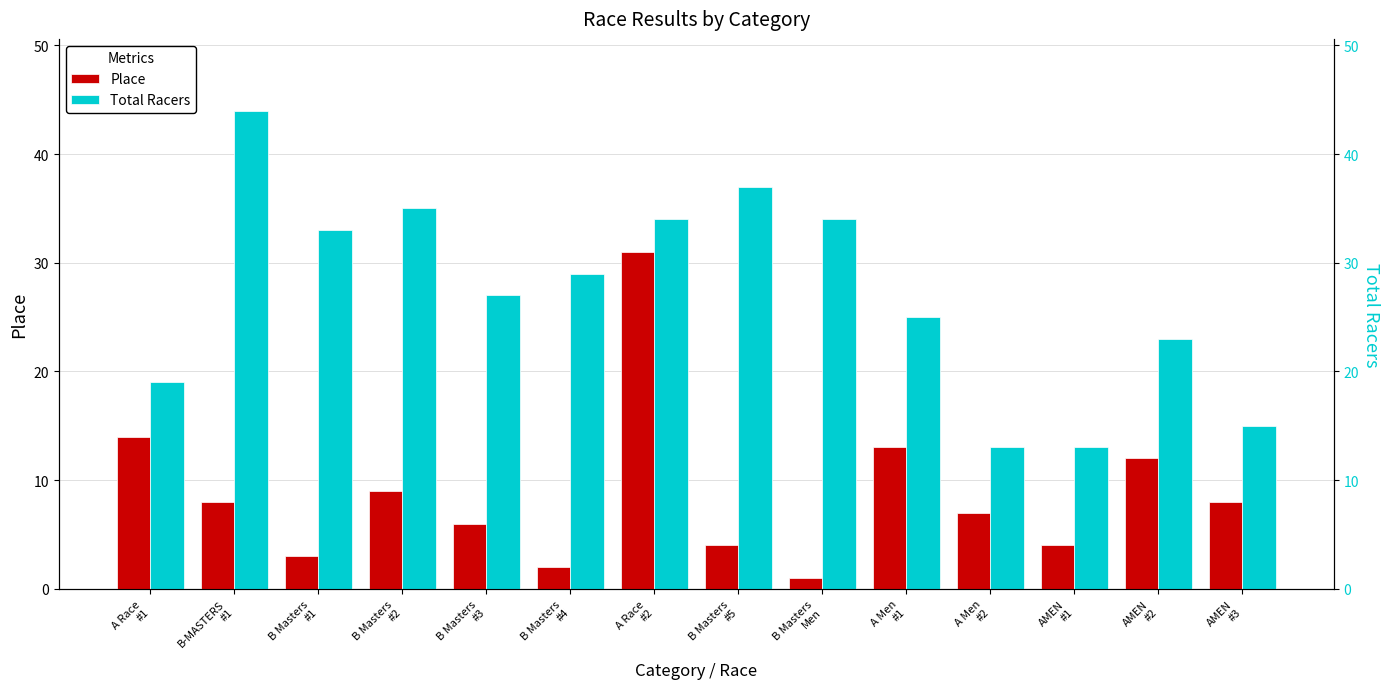

True or false: Place has a value of 2 at B Masters
#4.

True